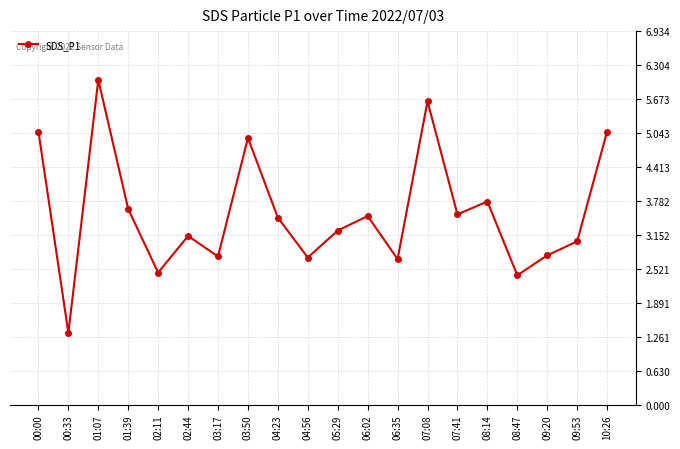

Does the chart display data point markers on the line(s)?

Yes